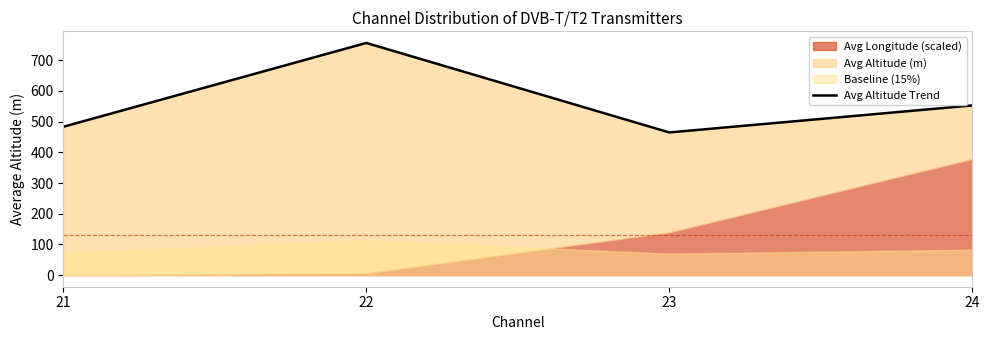

List the labels in order of value, smallest first.

23, 21, 24, 22